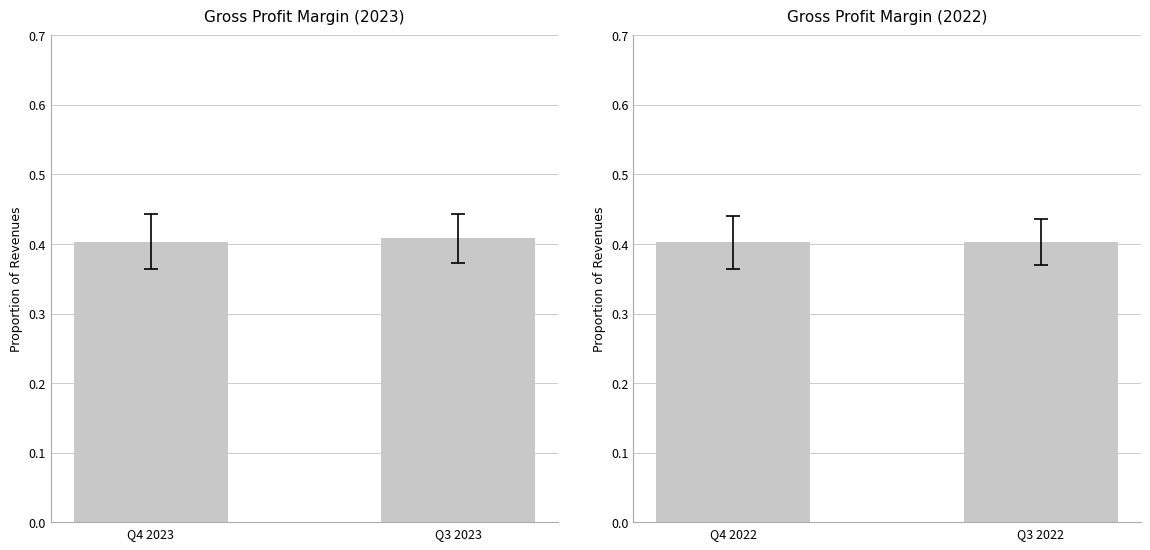

Is it true that the value at Q4 2022 is 0.3?

False